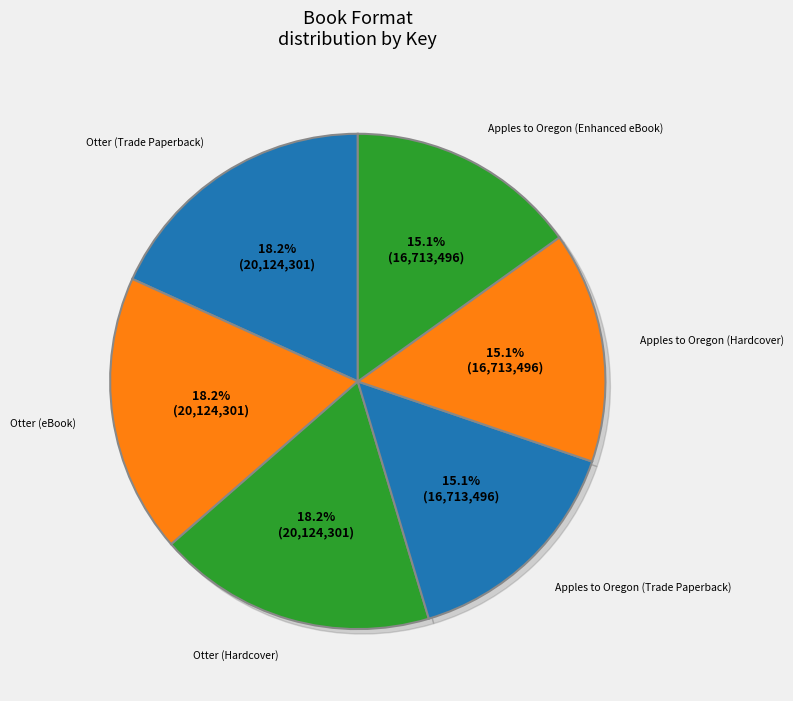

Does any single category account for the majority?

No